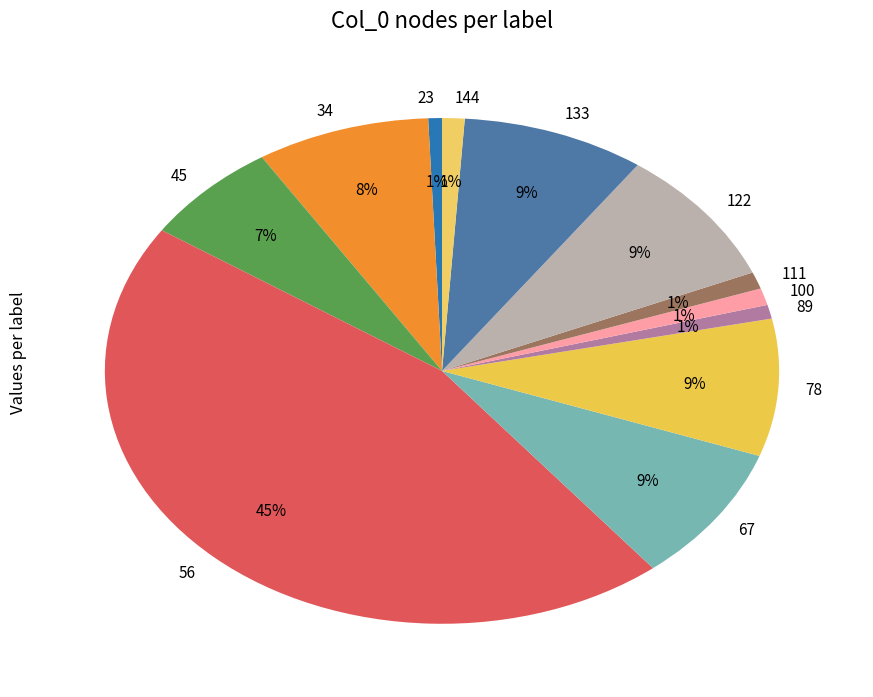

Is it true that 78 is 1% of the pie?

False